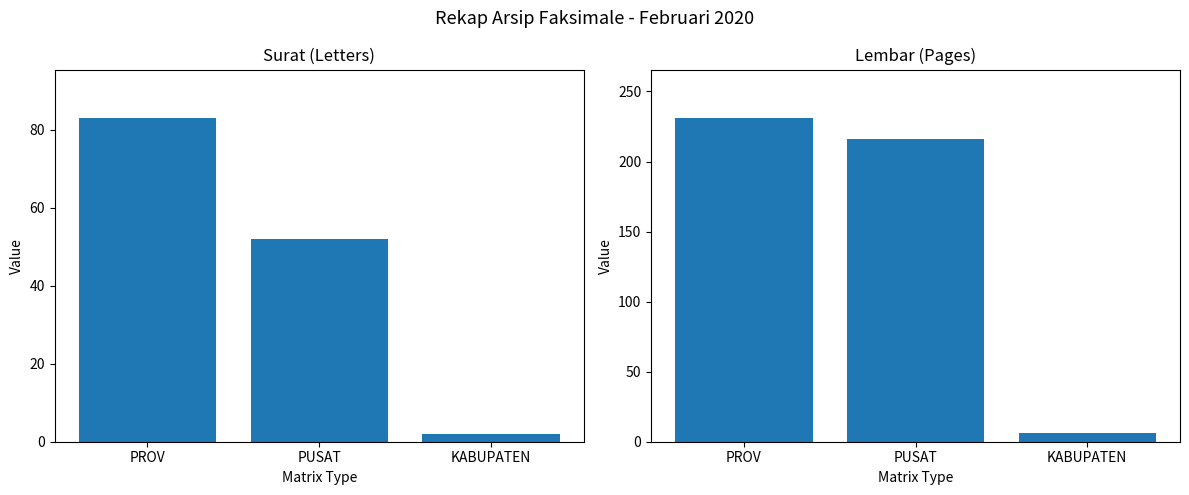

At which category is the sum across all series the highest?

PROV